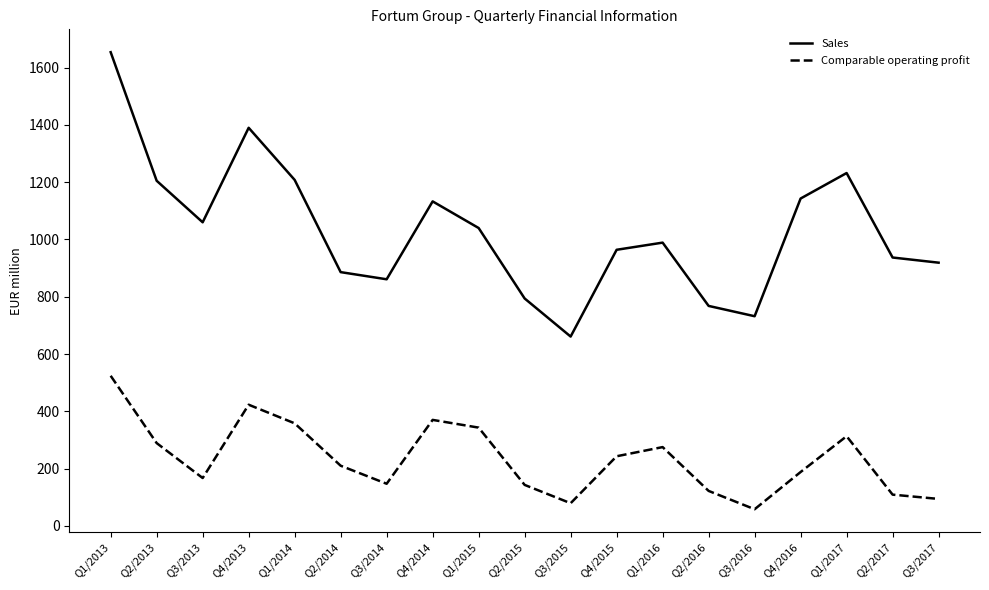

What is the difference between the second highest and minimum values in the Sales series?

729